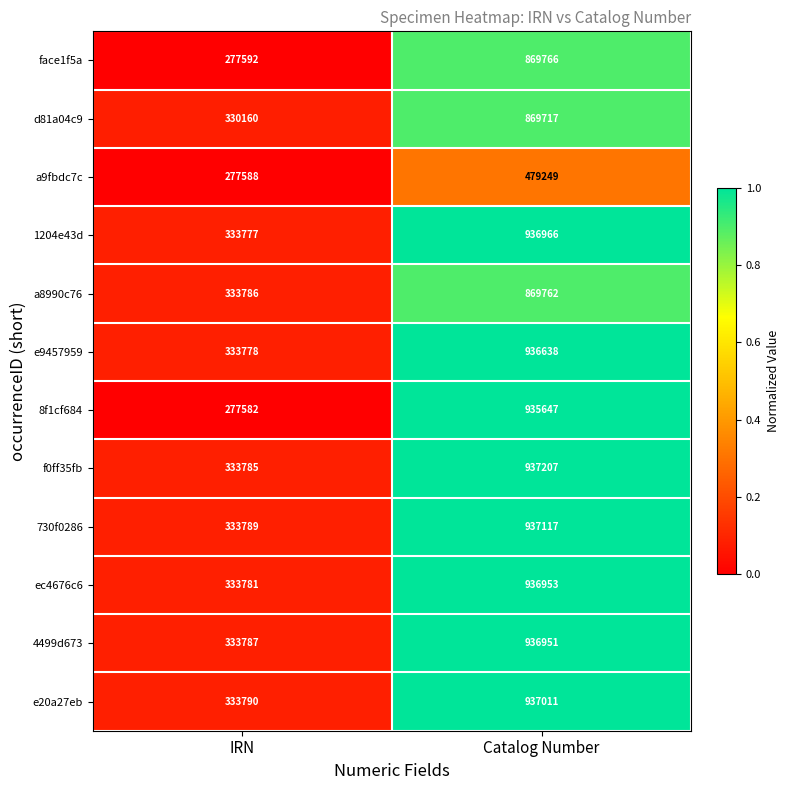

What is the total value across all series at IRN?

3833195